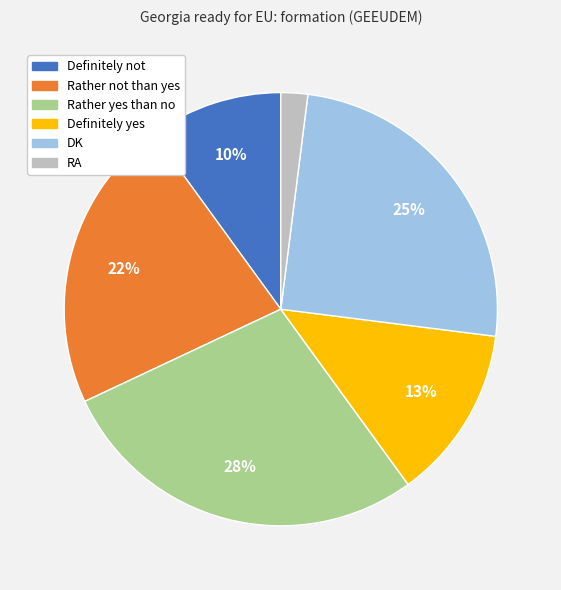

True or false: RA accounts for 2% of the total.

True